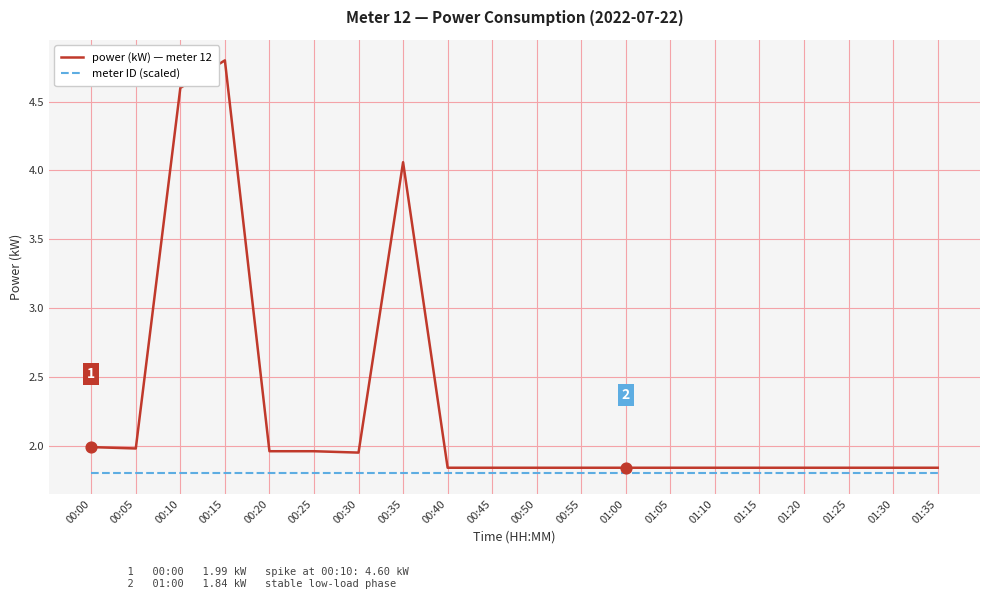

What is the difference between the highest and lowest values at 00:15?

3.0